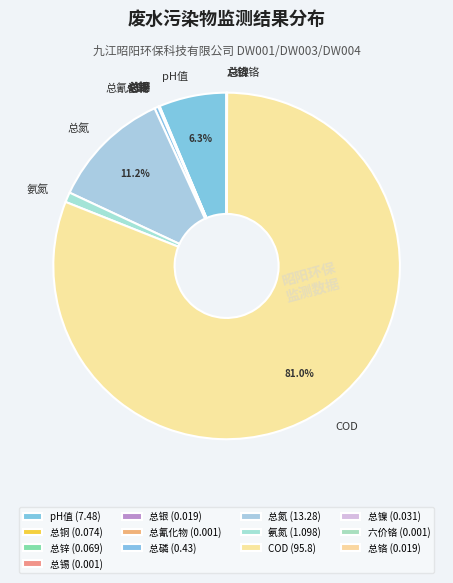

Is there any slice that represents more than half of the pie?

Yes